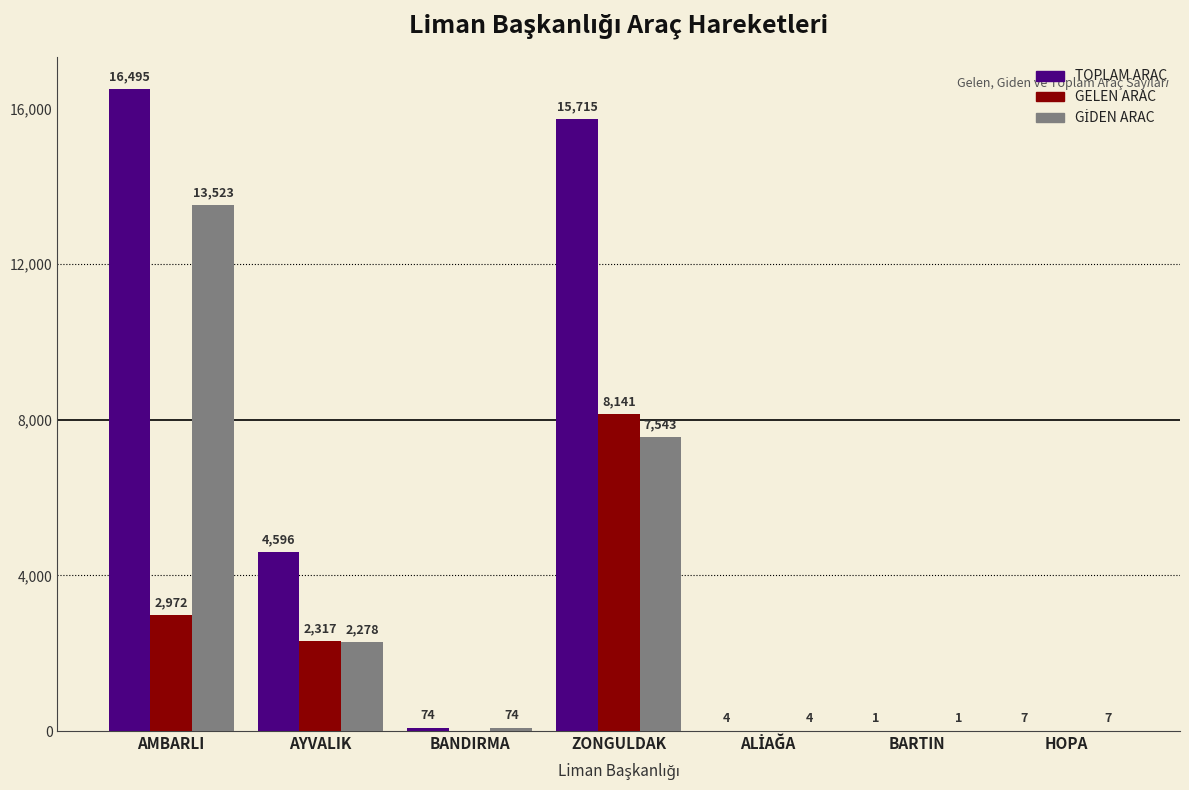

True or false: TOPLAM ARAC has a value of 15715 at ZONGULDAK.

True